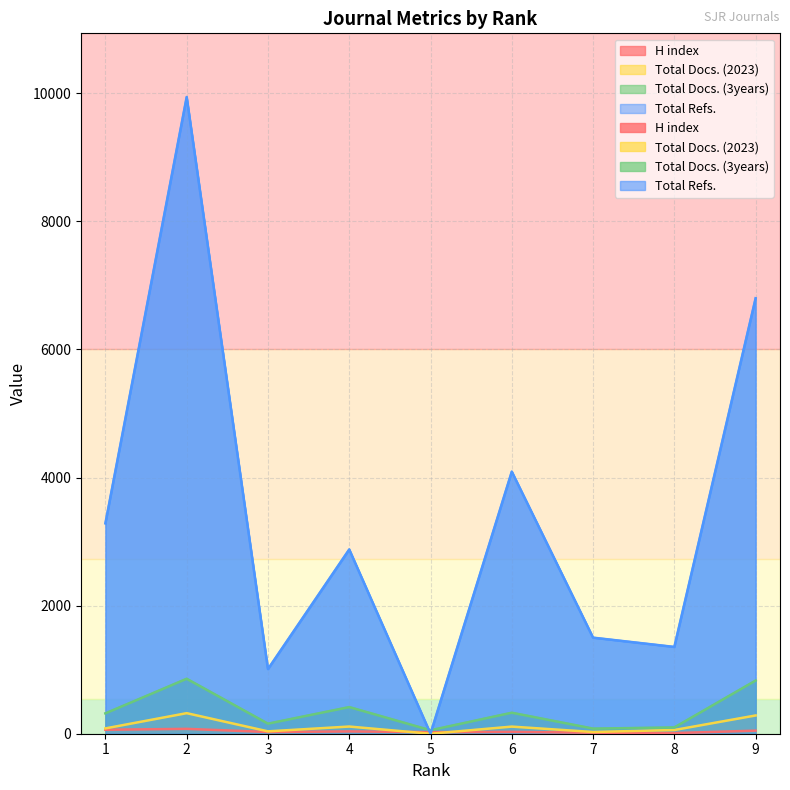

Does the chart display data point markers on the line(s)?

No